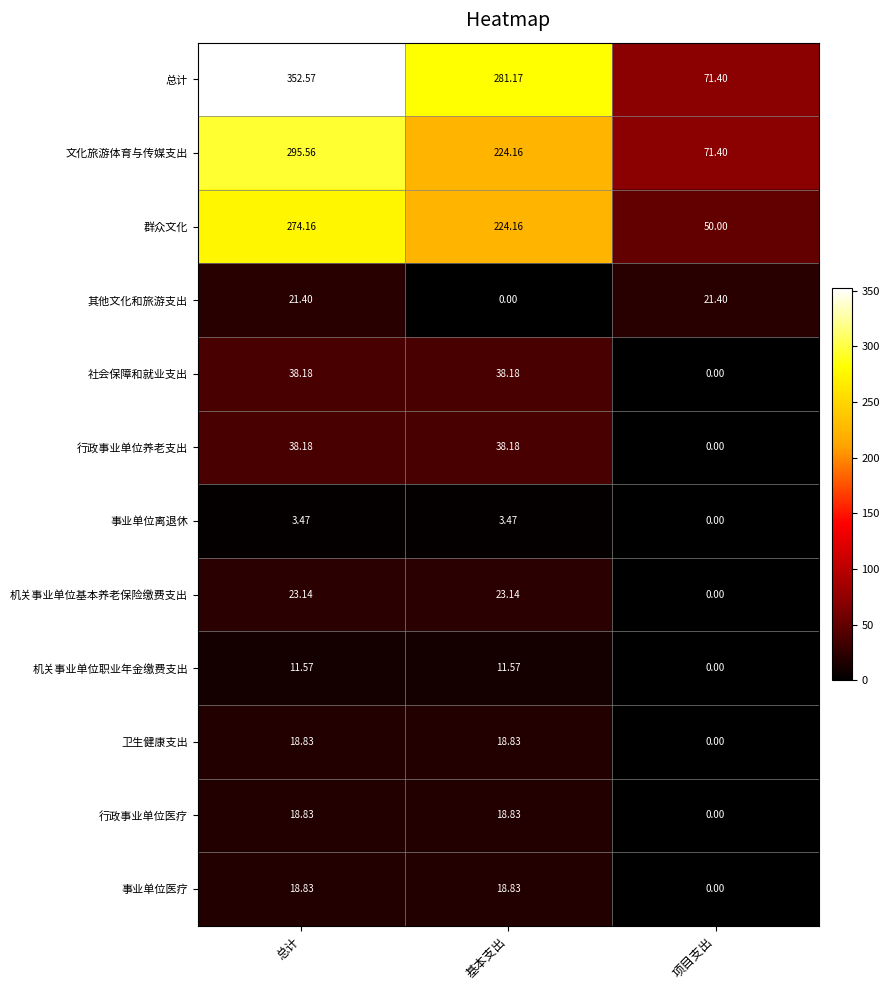

Which series has the widest spread of values?

总计